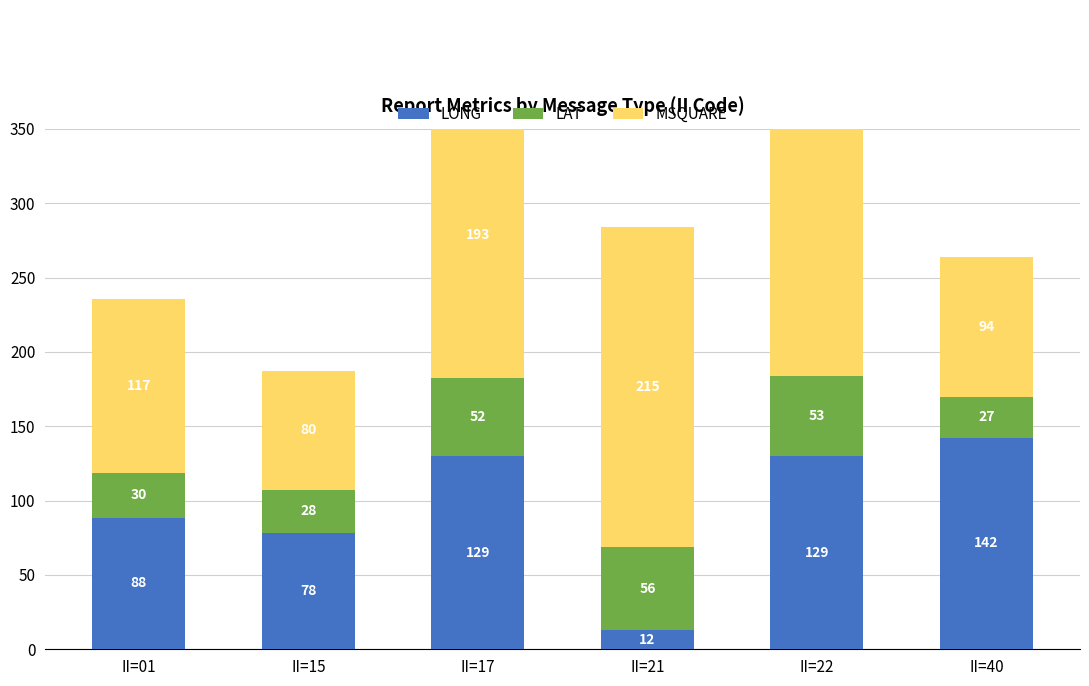

At how many categories does at least one series exceed 179?

3